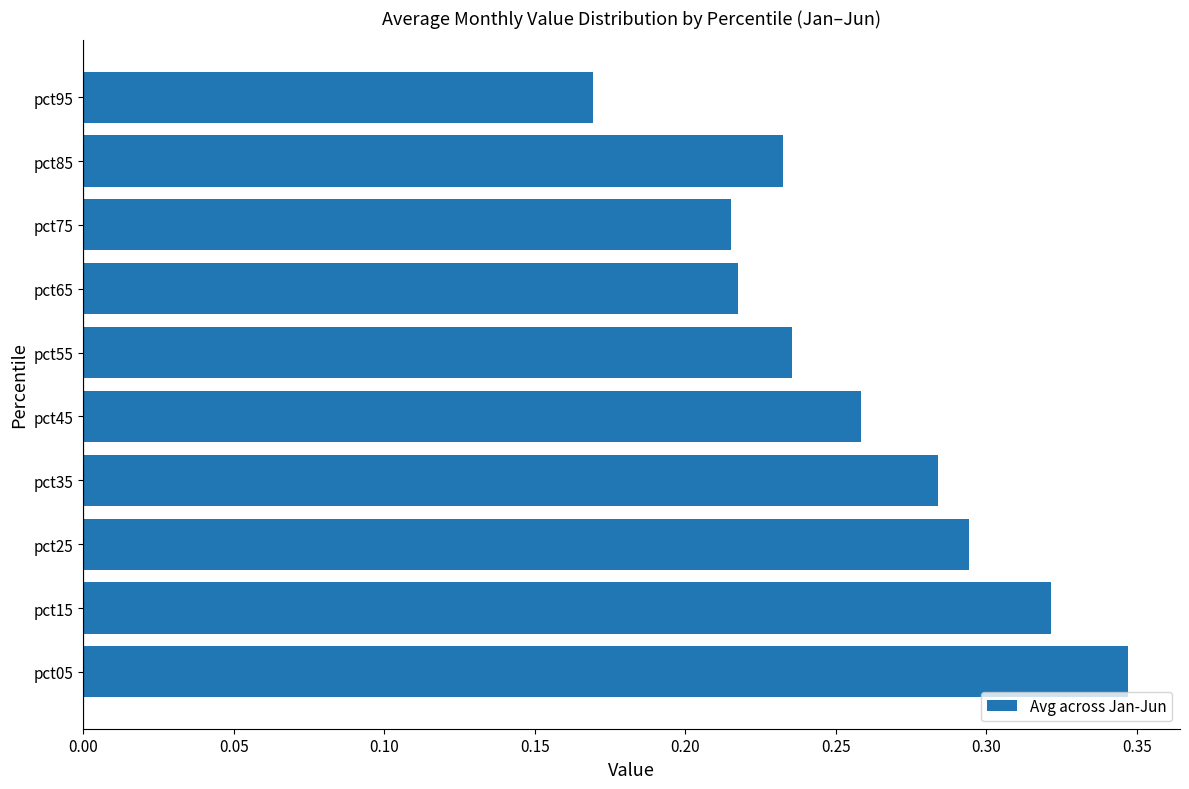

What is the sum of all values?

2.6